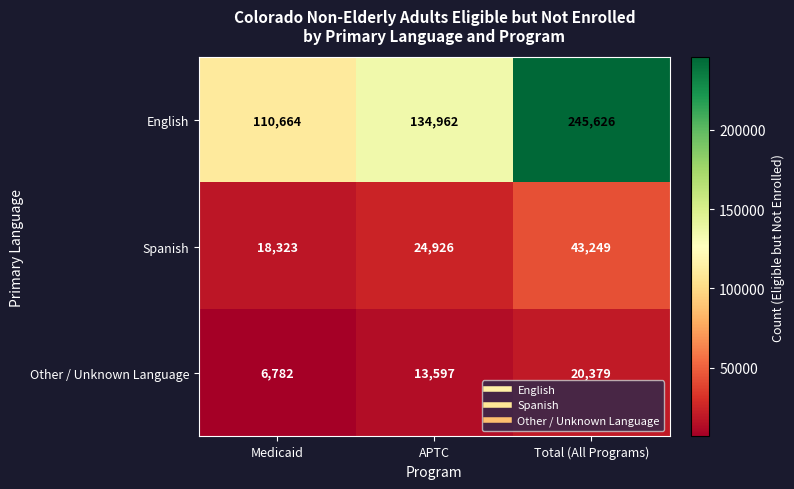

Where is Other / Unknown Language nearest to the value 13580?

APTC